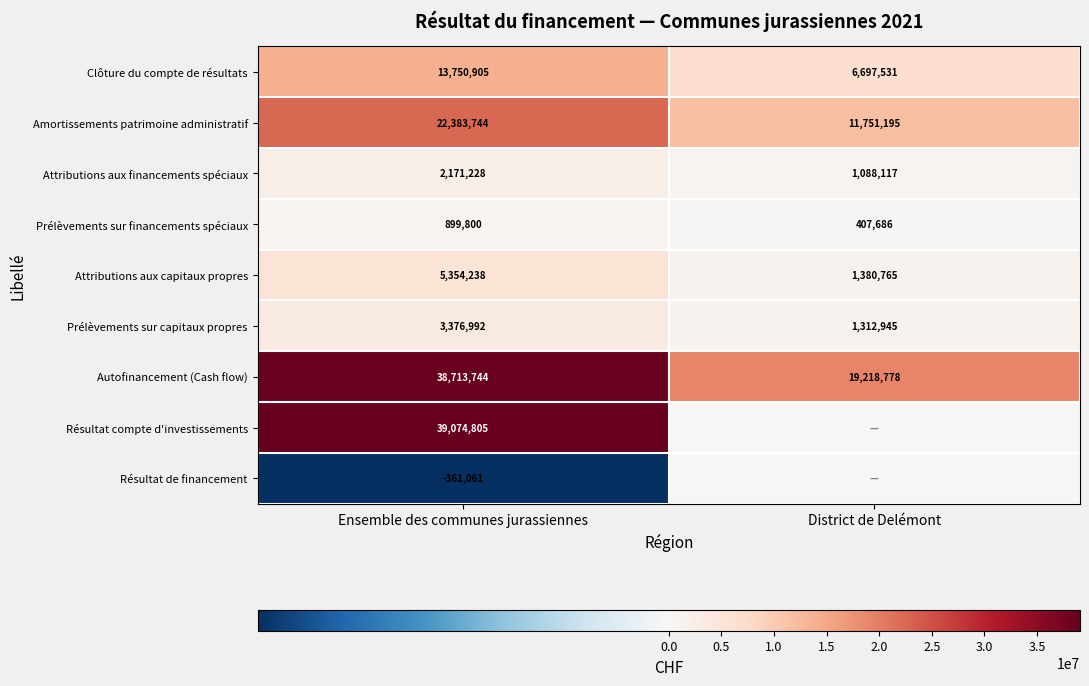

List the labels in order of Amortissements patrimoine administratif value, largest first.

Ensemble des communes jurassiennes, District de Delémont